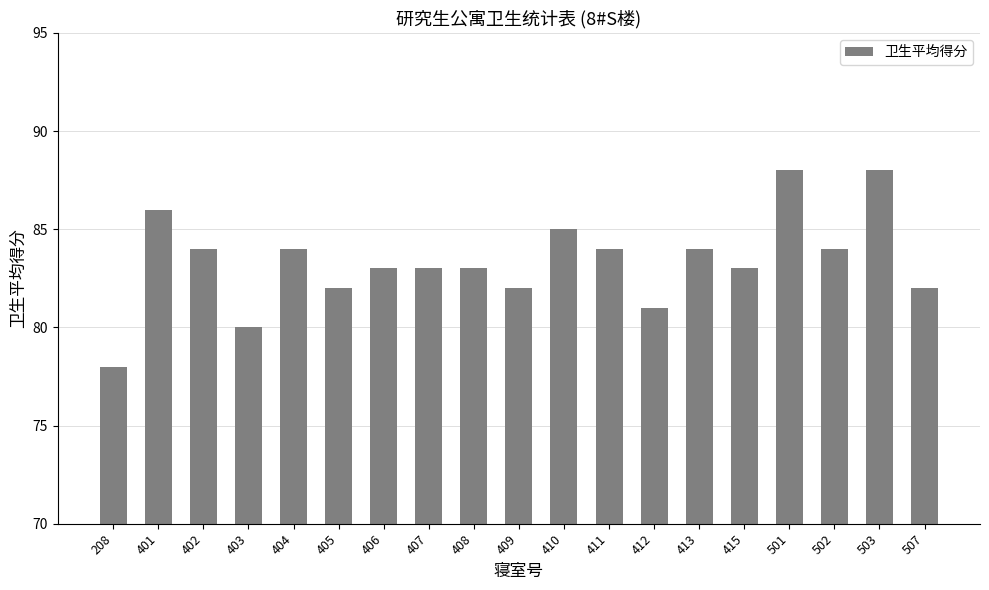

What is the sum of all values?

1584